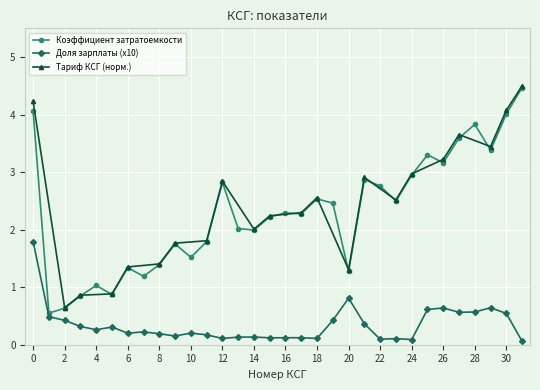

In Коэффициент затратоемкости, how many points are higher than both neighbors (excluding endpoints)?

9